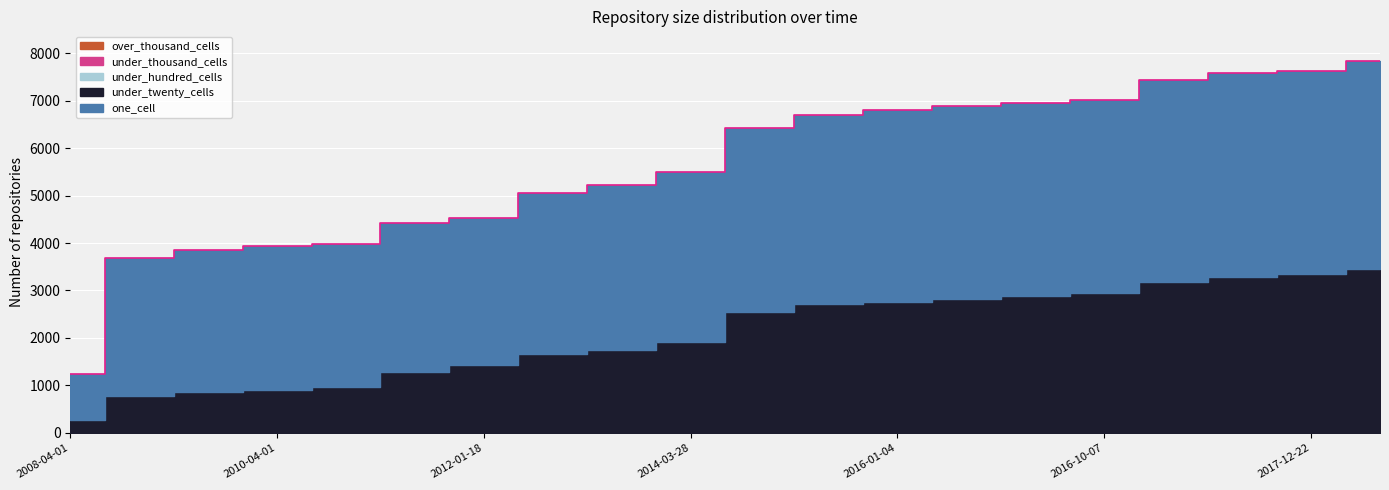

At how many categories does at least one series exceed 1315?

19